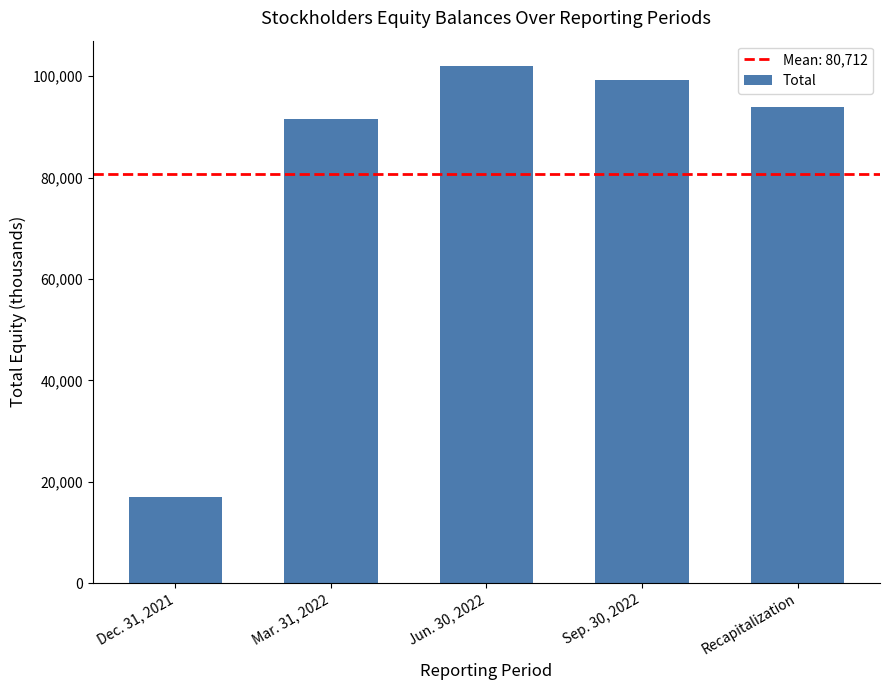

What is the label of the 3rd bar from the right?

Jun. 30, 2022